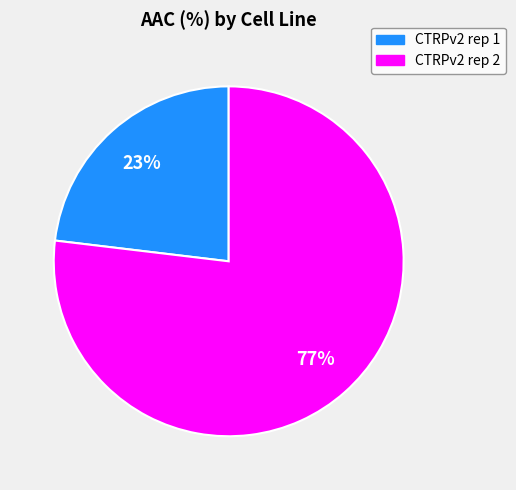

Is there a majority slice in this chart?

Yes